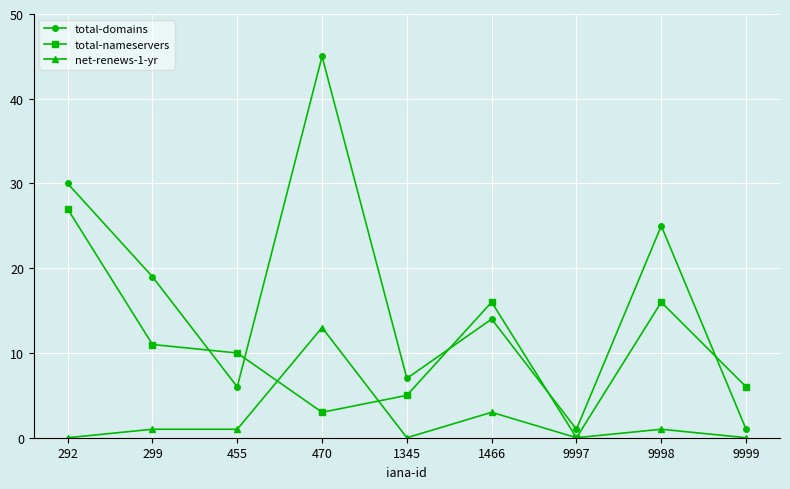

Count the number of categories in the chart.

9